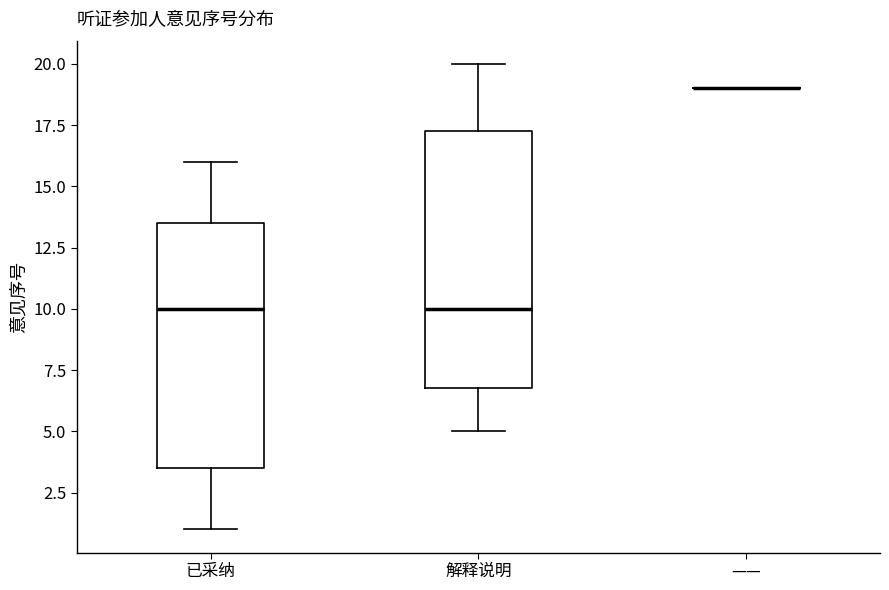

Reading left to right, read every box against the y-axis: the position of its median line, the range the box covers, and the ends of its whiskers. The values are not printed on the chart, so give them approximately, as read against the axis.

已采纳: median 10.0, box 3.5 to 13.5, whiskers 1.0 to 16.0
解释说明: median 10.0, box 7.0 to 17.5, whiskers 5.0 to 20.0
——: box collapsed to a line at 19.0, whiskers 19.0 to 19.0